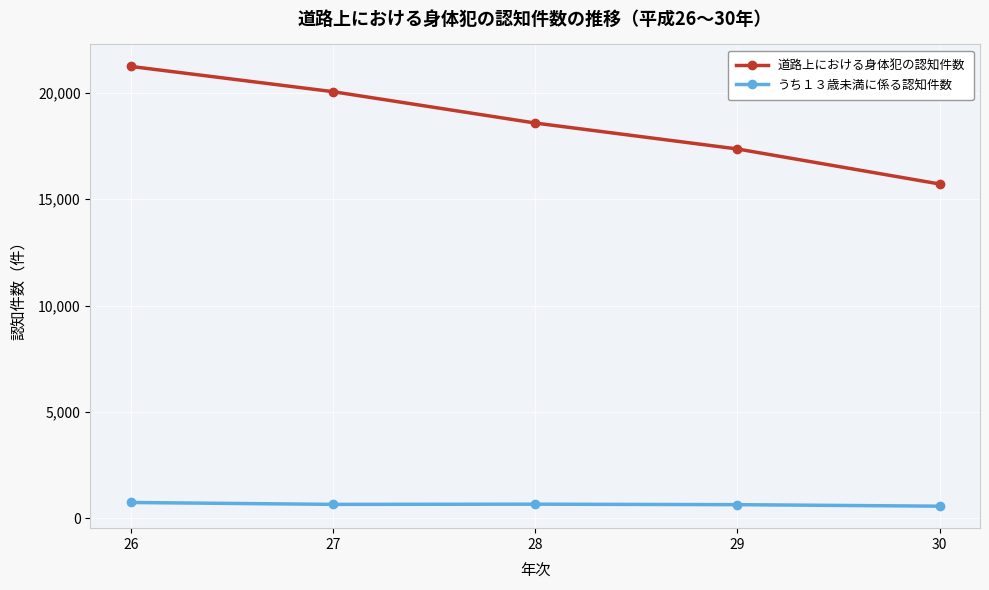

Rank the series at 29 from highest to lowest value.

道路上における身体犯の認知件数, うち１３歳未満に係る認知件数